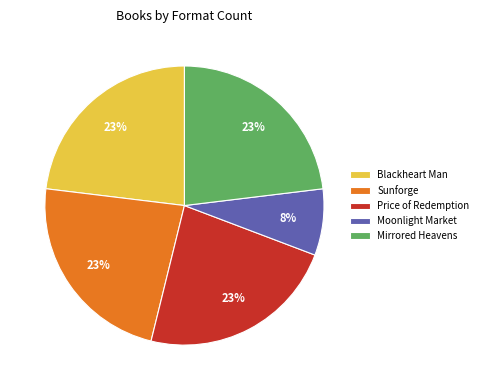

Is there a majority slice in this chart?

No